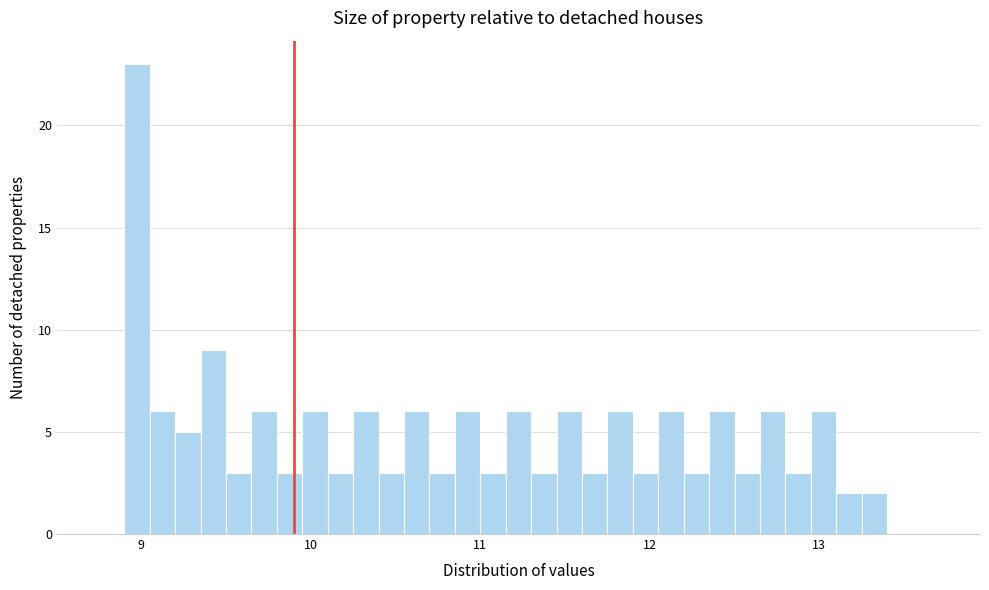

Read against the x-axis, roughly where is the centre of the tallest bar?

9.0